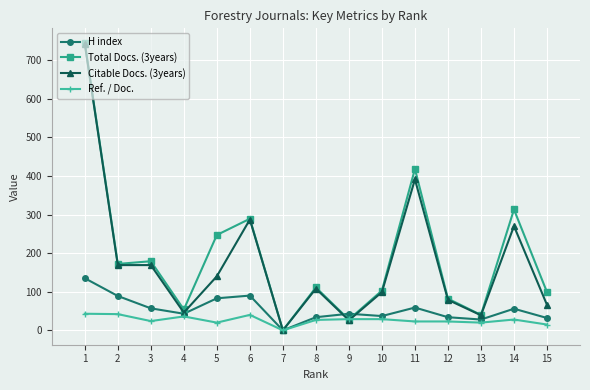

Is the value of Total Docs. (3years) at 15 greater than the value of Ref. / Doc. at 13?

Yes